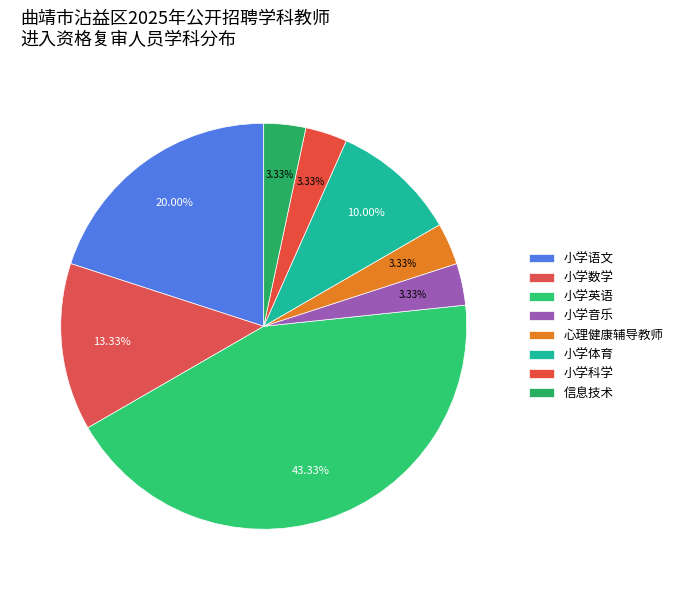

Rank the categories by value from lowest to highest.

小学音乐, 心理健康辅导教师, 小学科学, 信息技术, 小学体育, 小学数学, 小学语文, 小学英语